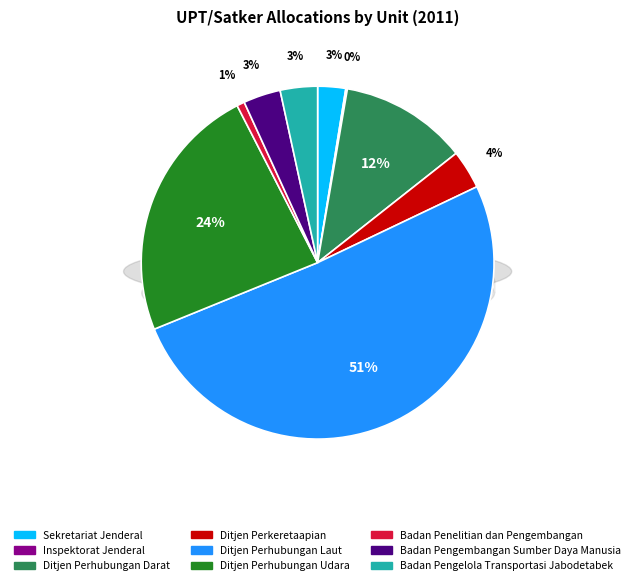

Is it true that Ditjen Perhubungan Darat is 12% of the pie?

True